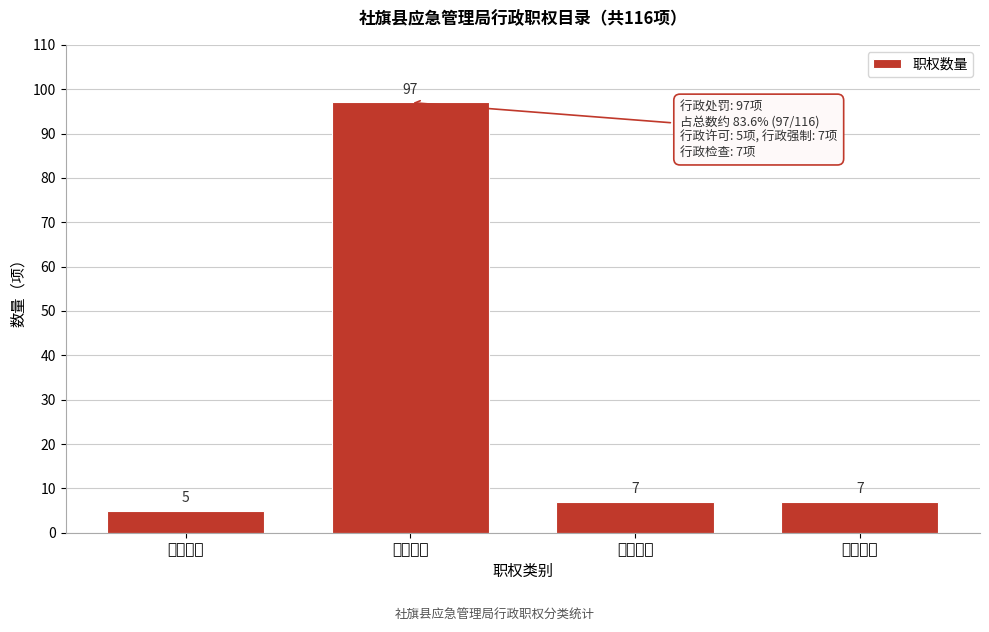

Reading left to right, transcribe all the data shown in this chart.

5	97	7	7